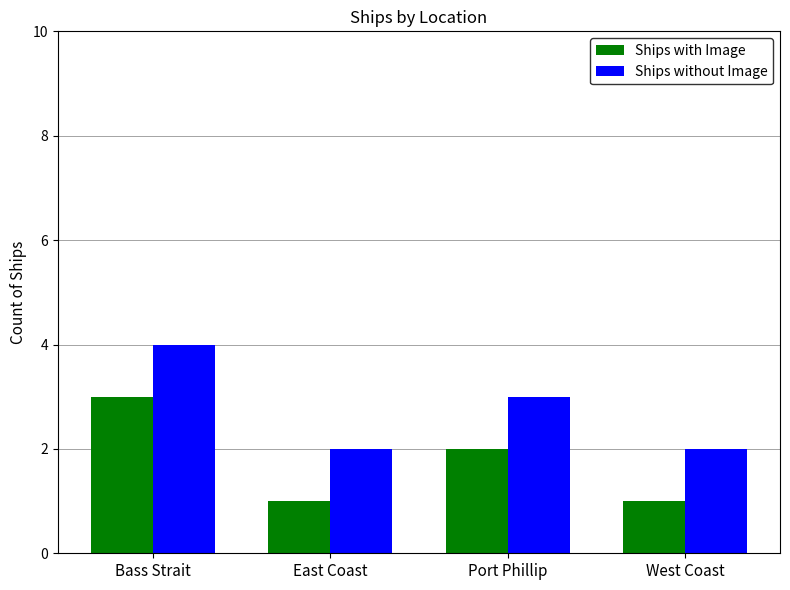

At which label does Ships without Image first exceed 3?

Bass Strait